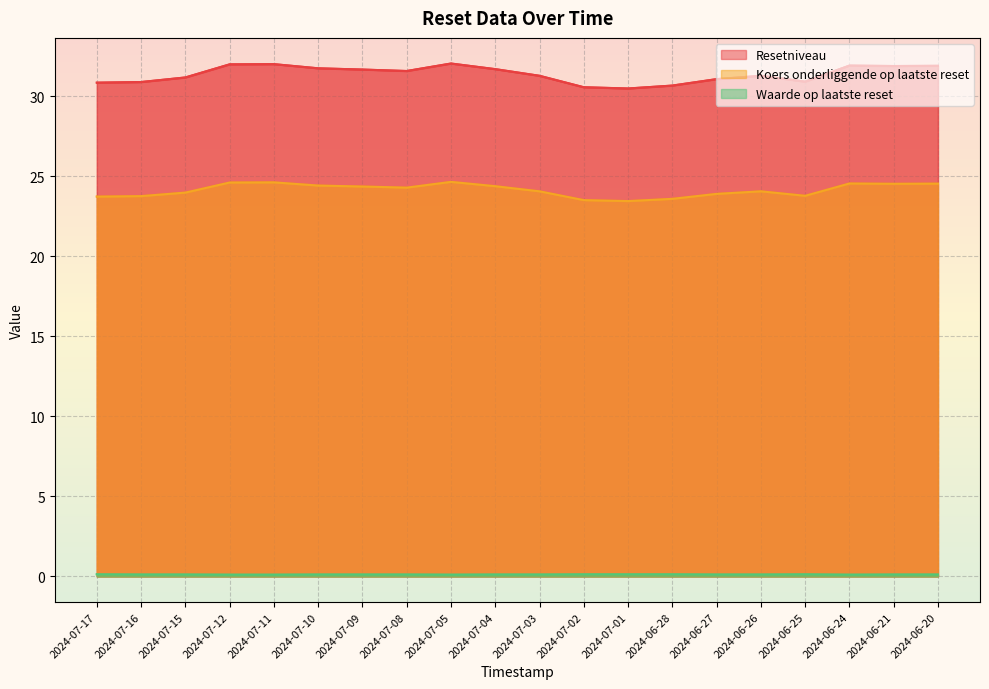

What are all the series names shown in the legend?

Resetniveau, Koers onderliggende op laatste reset, Waarde op laatste reset